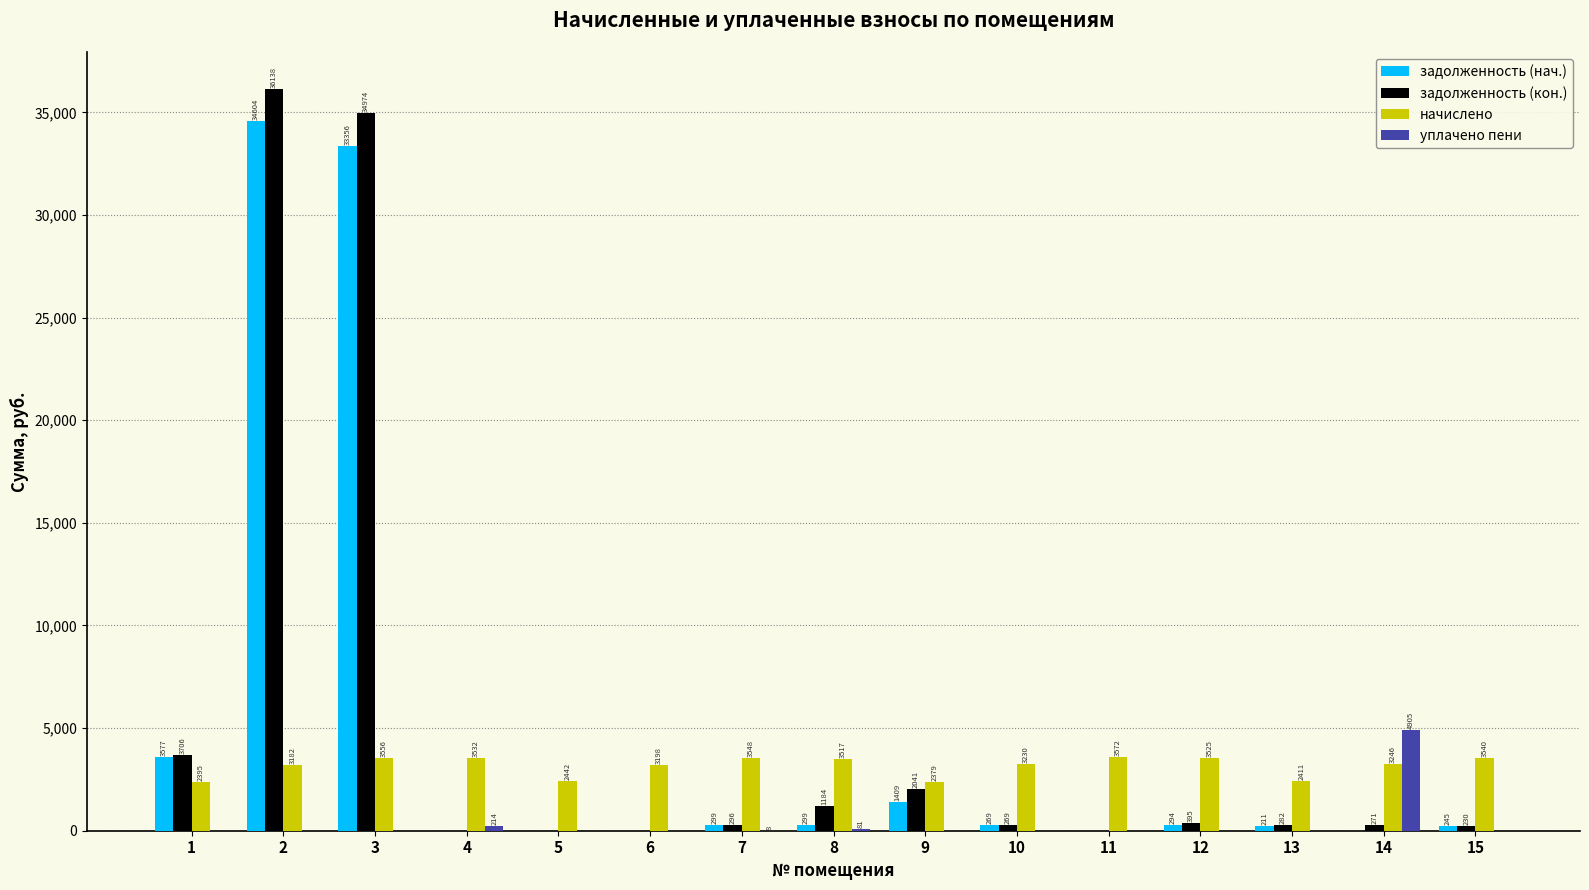

What is the greatest value displayed?

36137.8